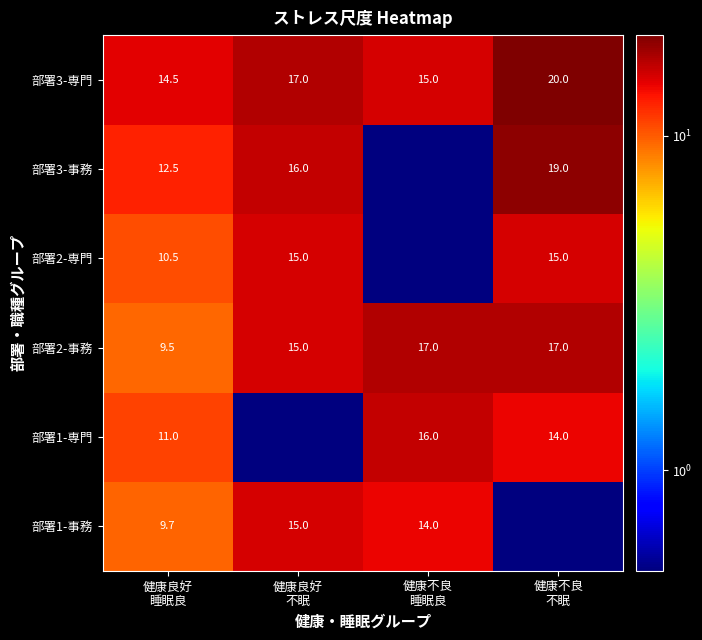

What is the average value of the 部署3-専門 series?

16.6